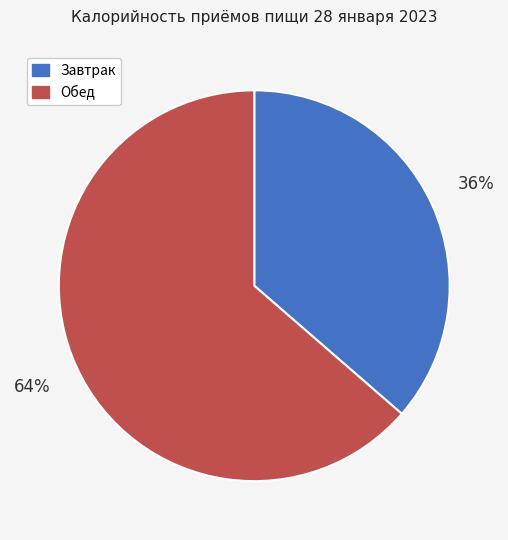

Is there any slice that represents more than half of the pie?

Yes